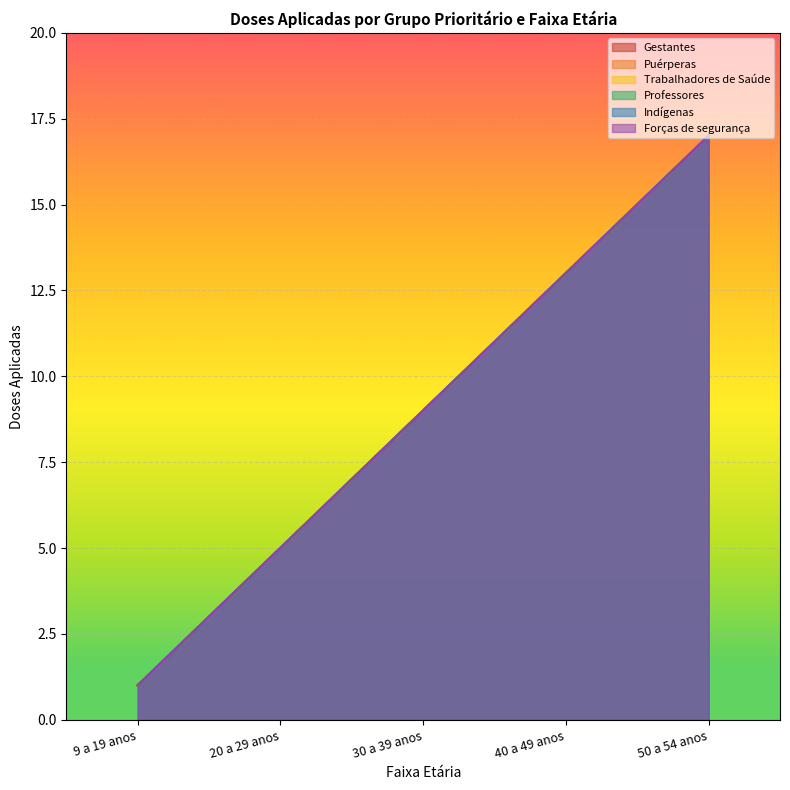

Which has a higher value, 40 a 49 anos or 20 a 29 anos?

40 a 49 anos